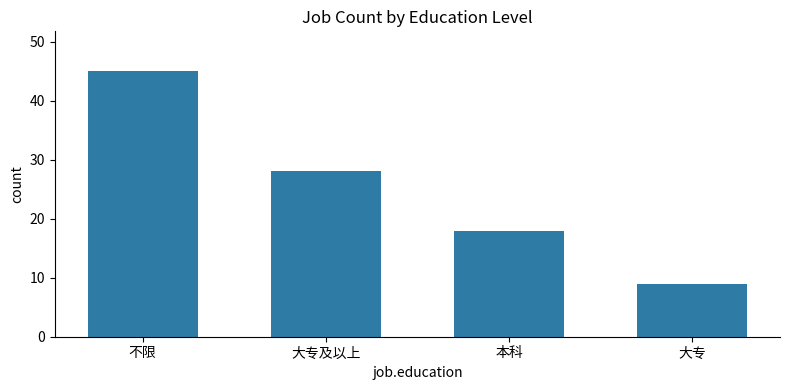

What is the average value?

25